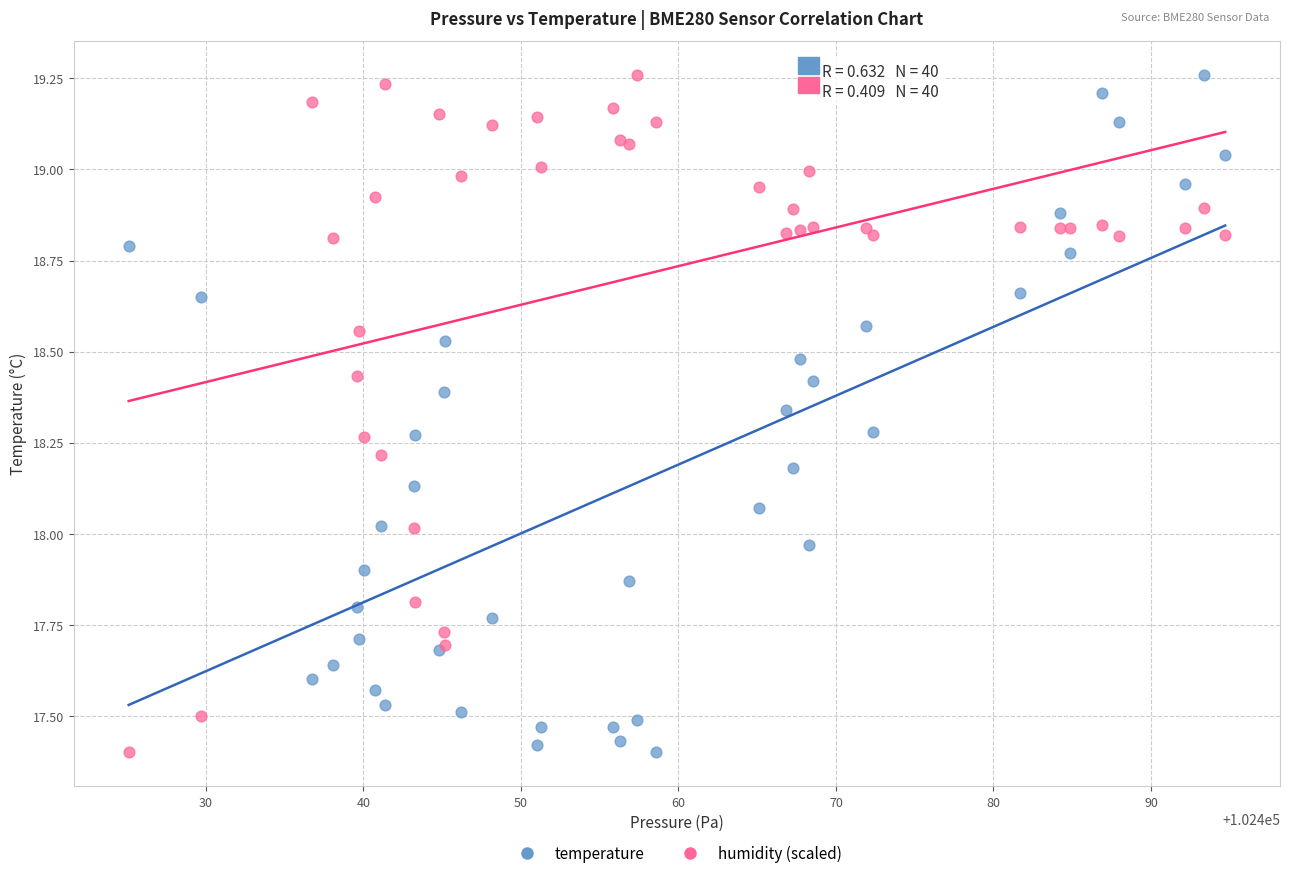

What is the X range (max minus min) for the scatter plot?

69.6